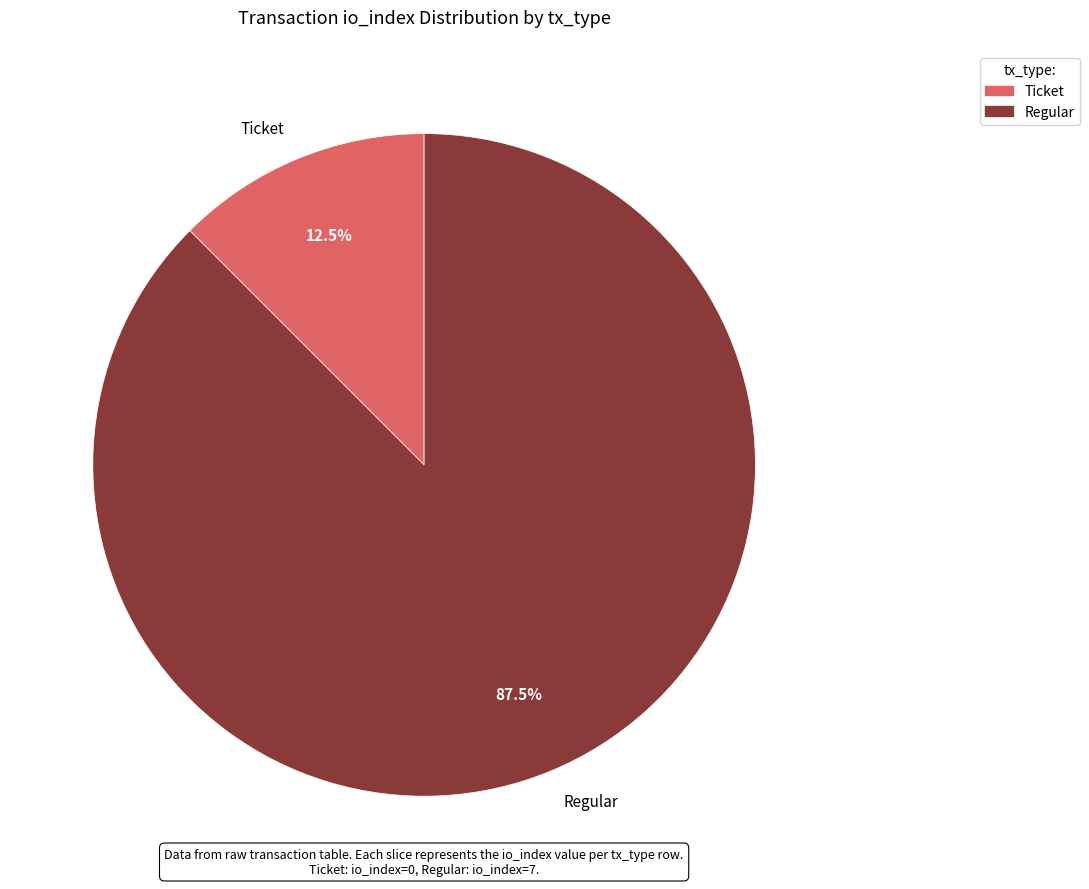

Which has a higher value, Regular or Ticket?

Regular